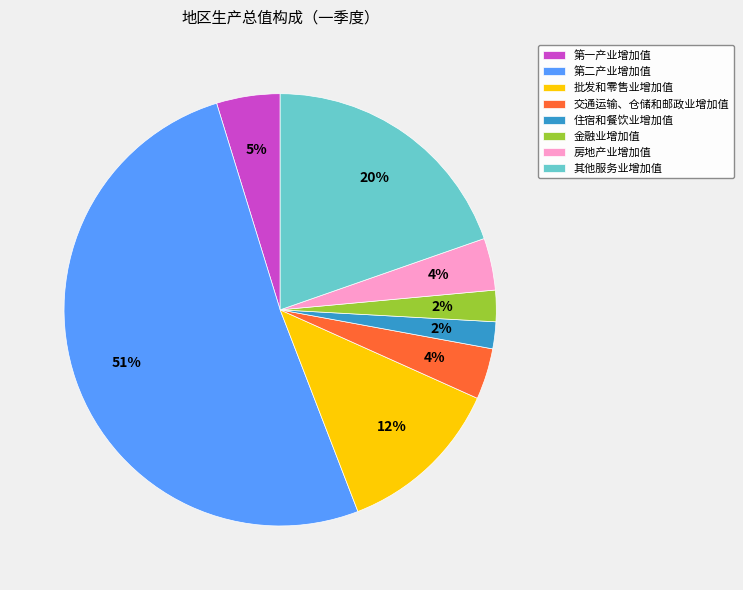

How many segments does this pie chart have?

8